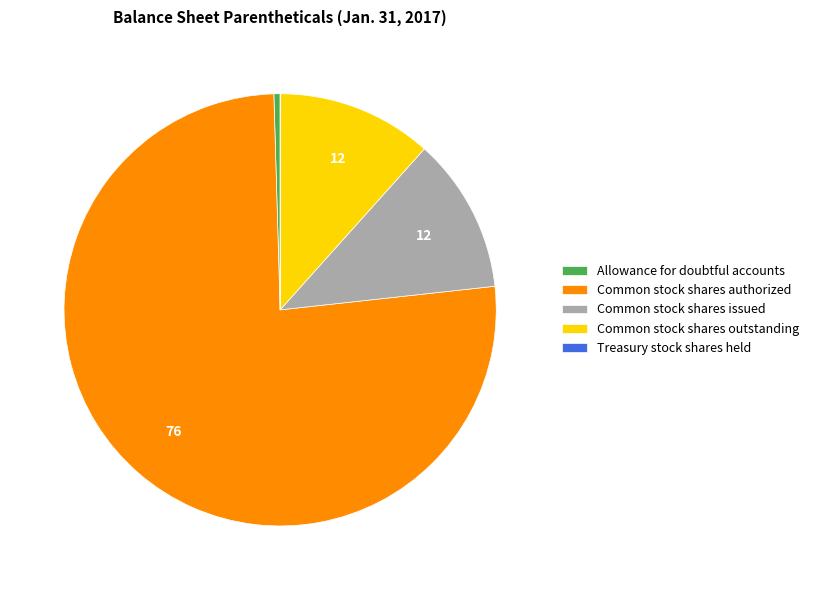

Combined, do Common stock shares issued and Common stock shares outstanding account for over 50%?

No